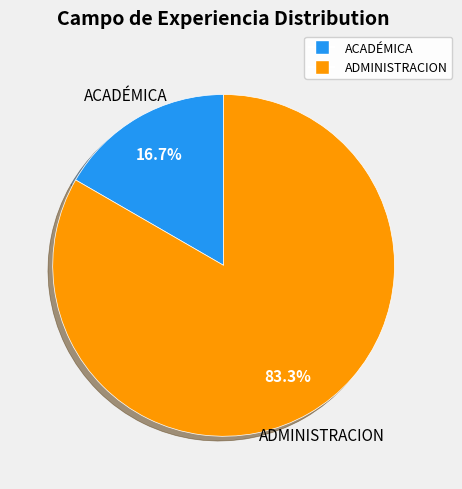

What is the largest slice in the pie chart?

ADMINISTRACION